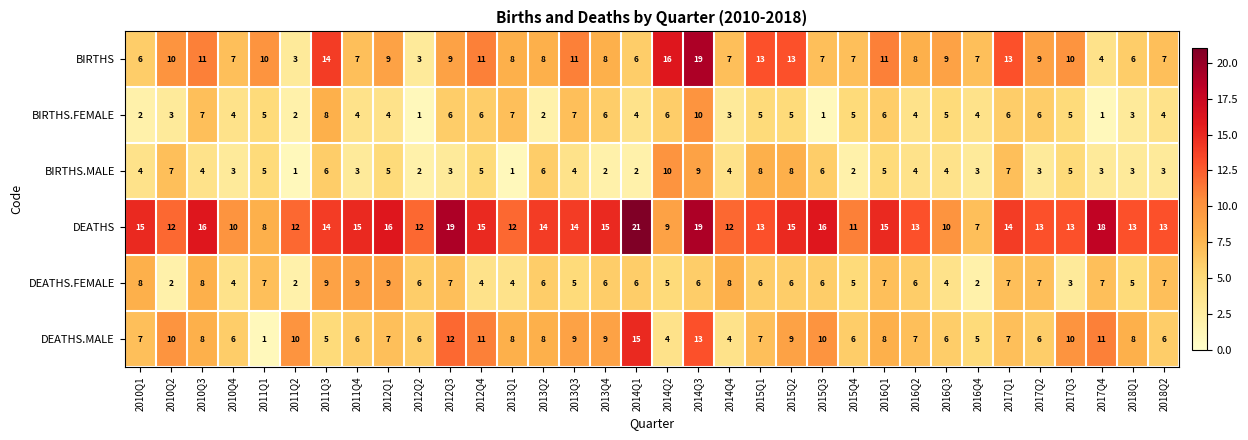

Which category has the highest value across all series?

2014Q1